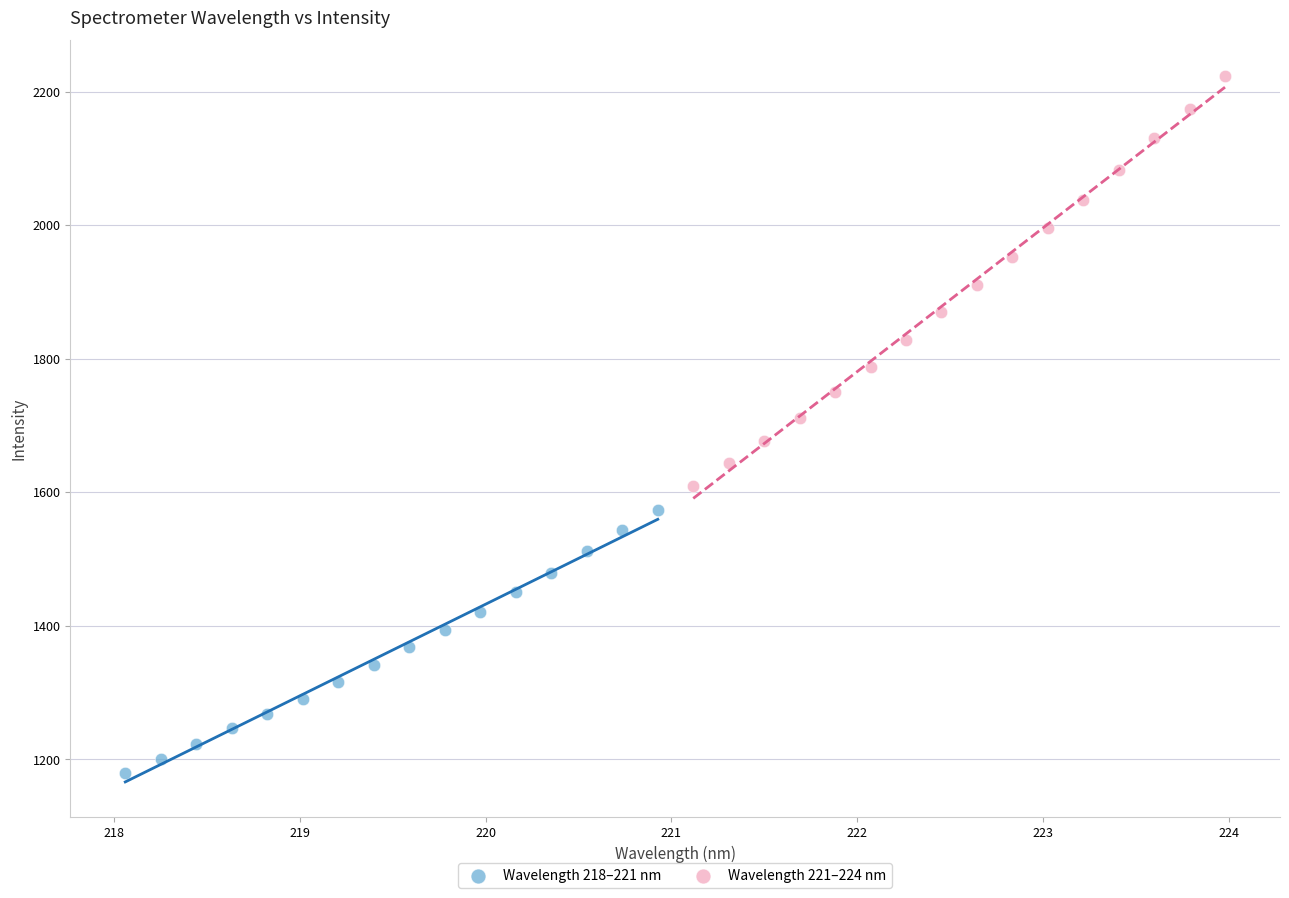

Which series reaches the minimum Y coordinate?

Wavelength 218–221 nm